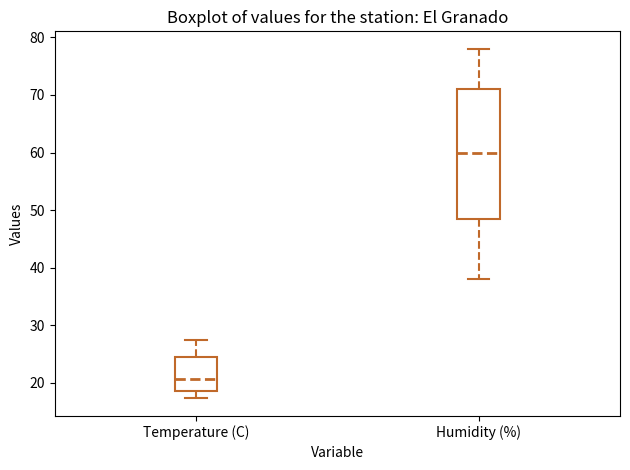

Reading left to right, transcribe this box plot: for each box, give where its median line is, the range the box spans, and where its two whiskers end, as read against the y-axis. The values are not printed on the chart, so give them approximately, as read against the axis.

Temperature (C): median 21, box 19 to 25, whiskers 17 to 28
Humidity (%): median 60, box 49 to 71, whiskers 38 to 78